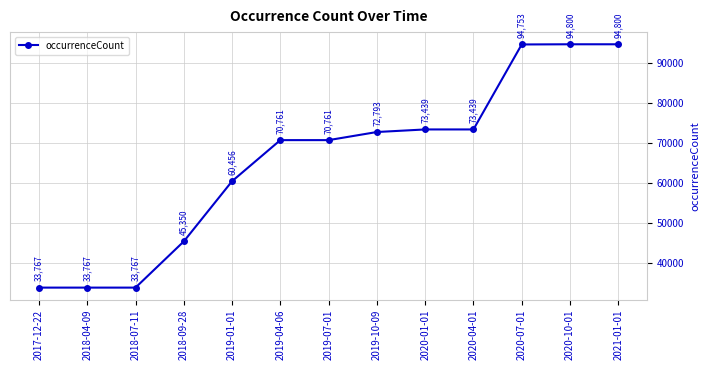

Where is the data nearest to the value 64283?

2019-01-01